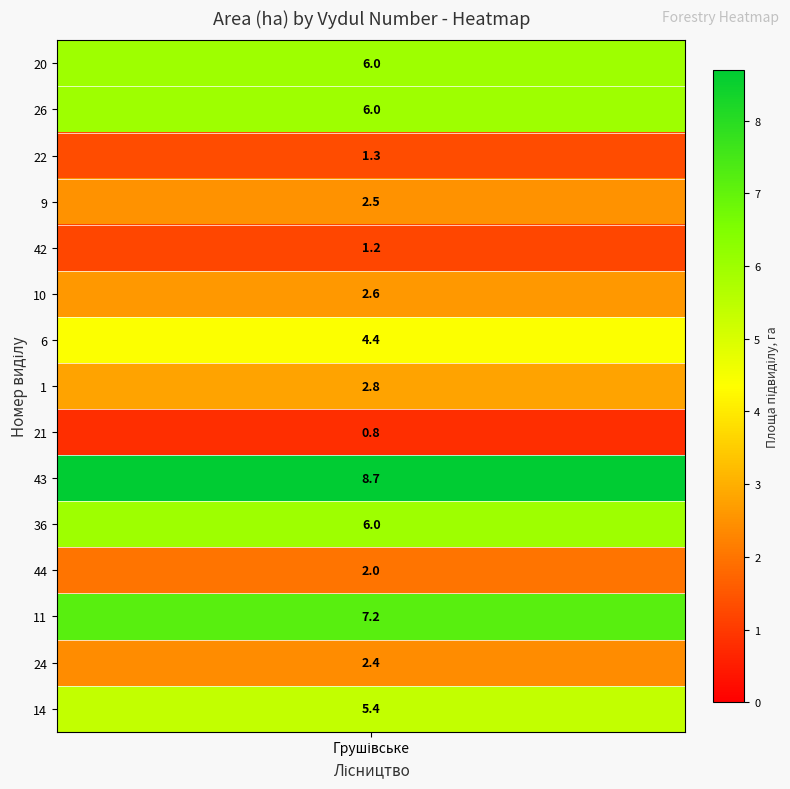

Reading right to left, extract all data points from this chart.

5.4	2.4	7.2	2.0	6.0	8.7	0.8	2.8	4.4	2.6	1.2	2.5	1.3	6.0	6.0